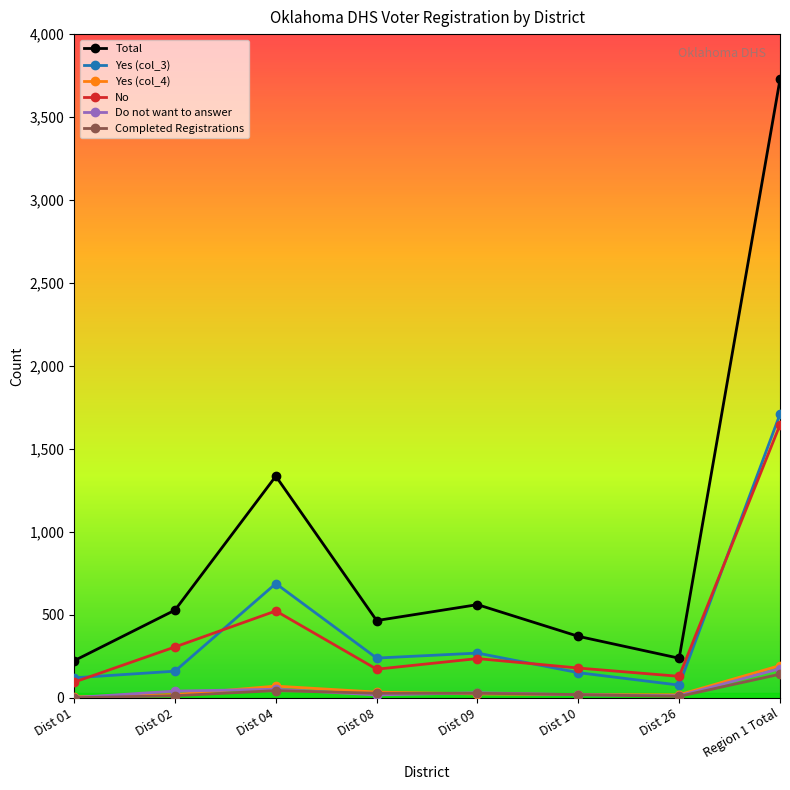

What is the label of the 4th point from the right?

Dist 09